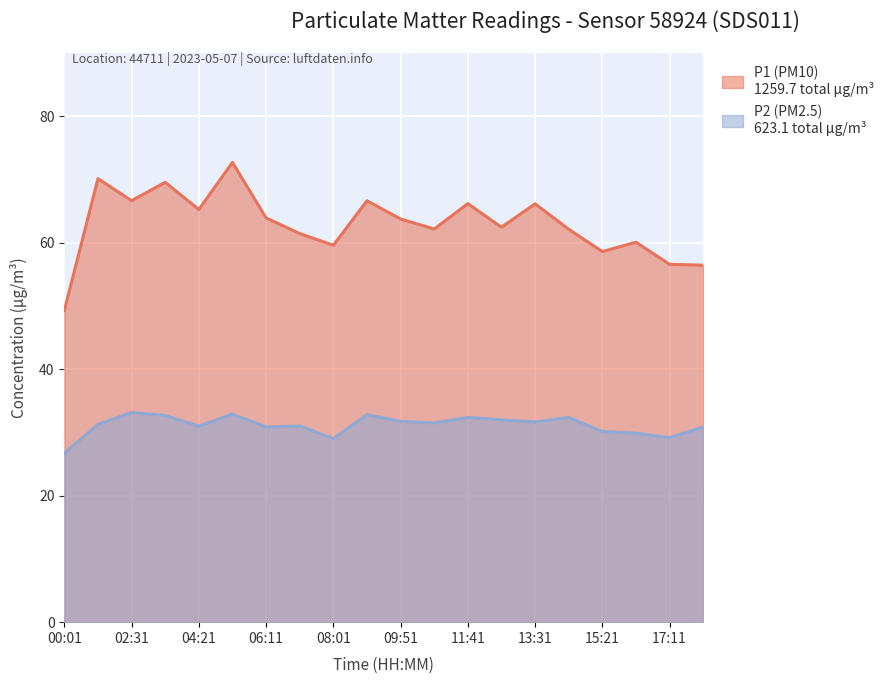

Reading left to right, list all the values displayed in this chart.

P1 (PM10): 49.3	70.1	66.7	69.5	65.2	72.7	63.9	61.5	59.6	66.6	63.8	62.2	66.2	62.5	66.2	62.1	58.6	60.1	56.6	56.5
P2 (PM2.5): 26.7	31.3	33.1	32.7	31.0	32.9	30.9	31.0	29.0	32.8	31.8	31.5	32.4	32.0	31.6	32.4	30.1	29.9	29.2	30.9